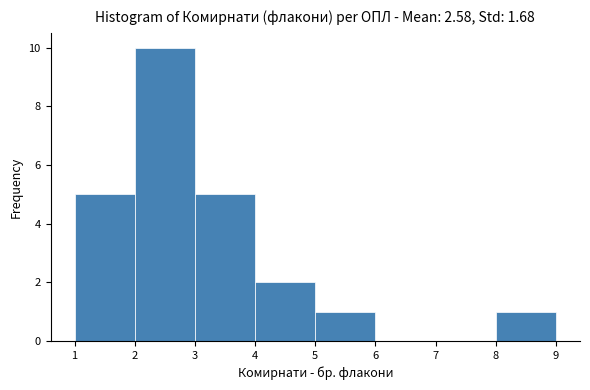

How tall is the bar that spans 3 to 4 on the x-axis? The values are not printed on the chart, so give them approximately, as read against the axis.

5